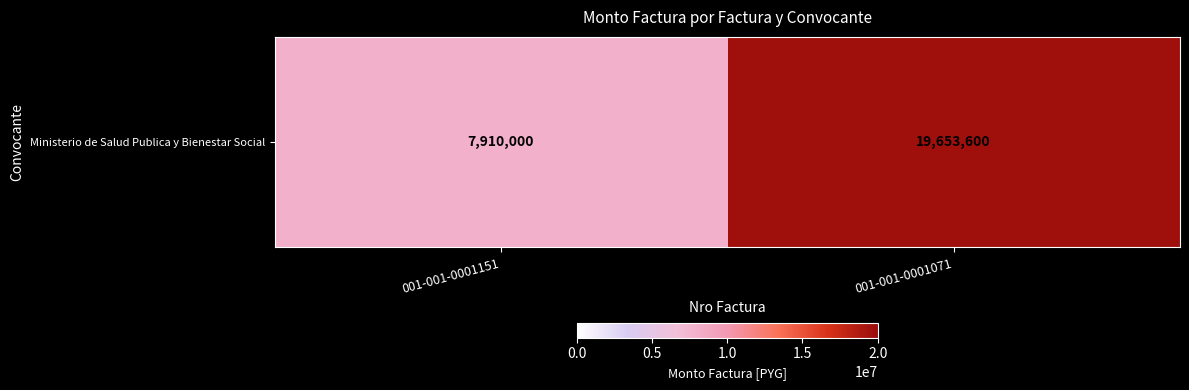

What is the sum of the values at 001-001-0001071 and 001-001-0001151?

27563600